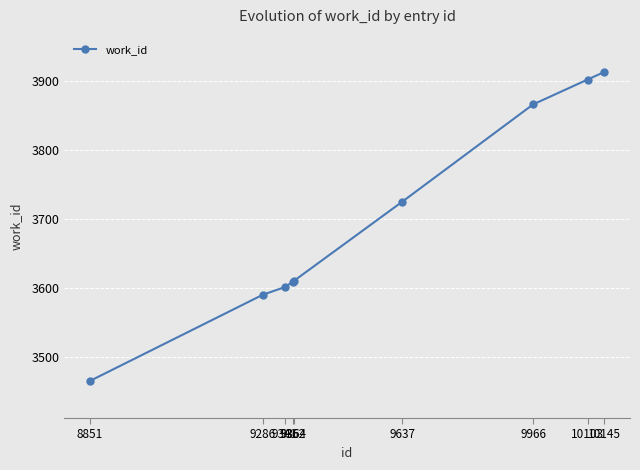

What is the value of the 6th point from the left?

3725